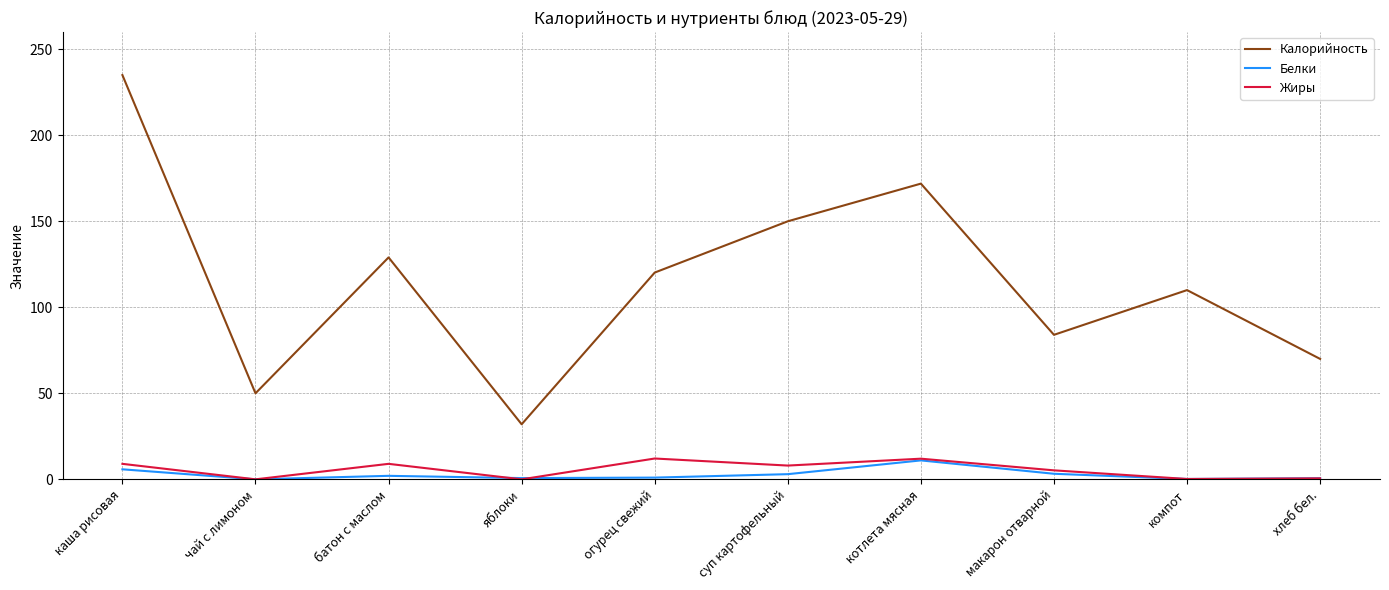

How many lines are shown in the chart?

3